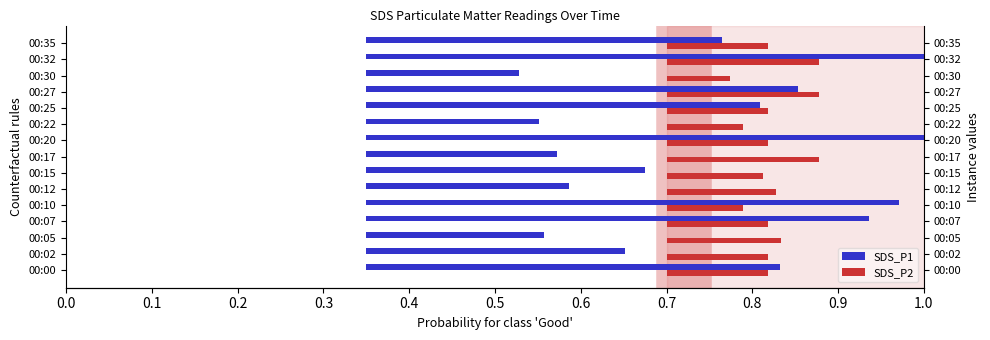

The SDS_P1 series shows 0.6 at 00:10. True or false?

True